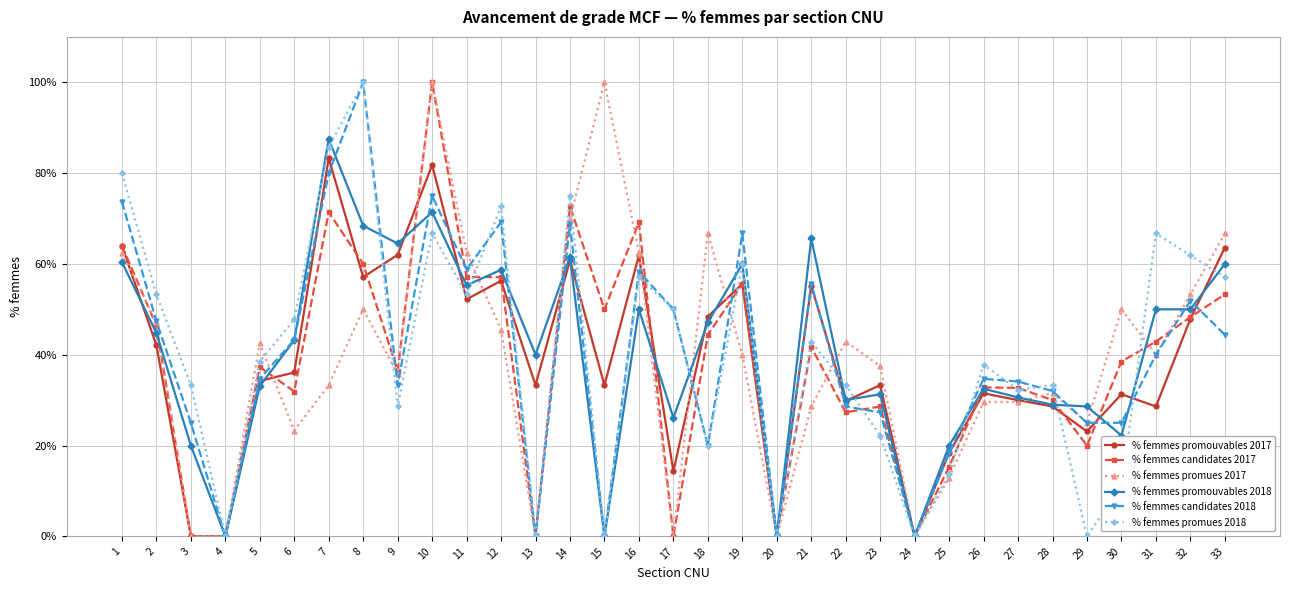

True or false: % femmes promues 2018 has a value of 0.1 at 5.

False